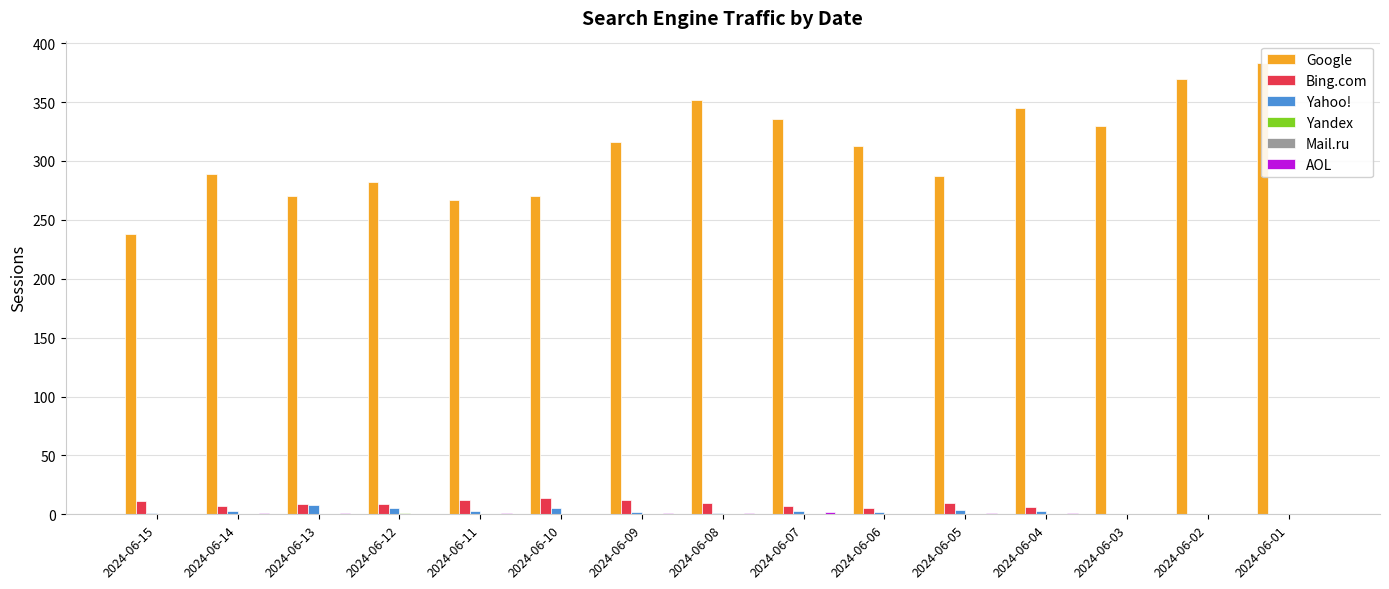

Between 2024-06-15 and 2024-06-04, which is larger?

2024-06-04